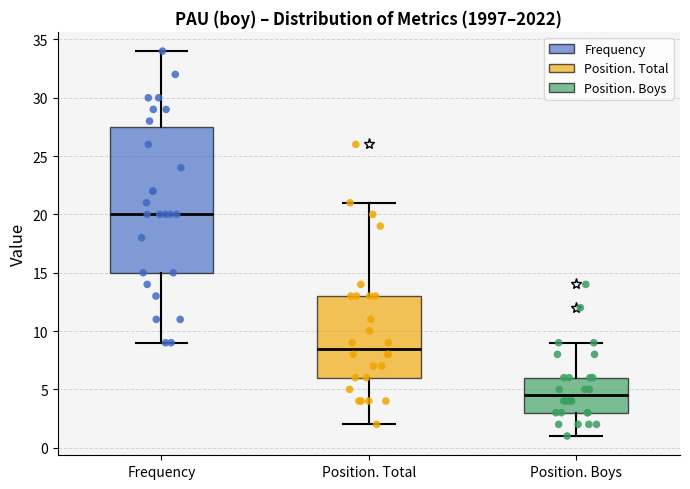

Which box is the tallest, from its lower edge to its upper edge?

Frequency